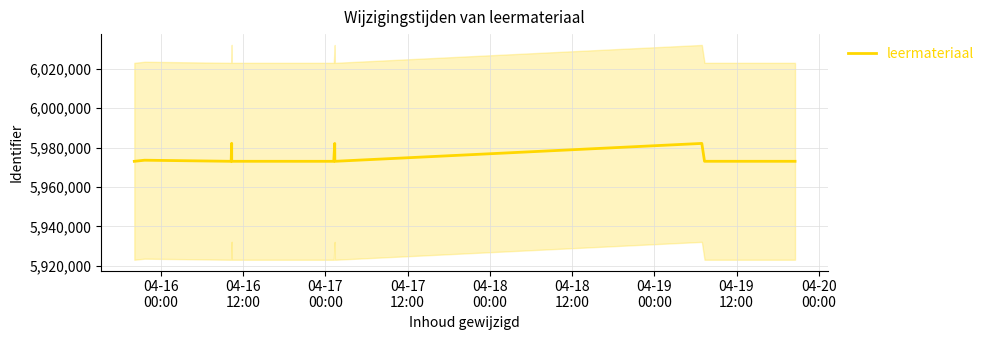

How many lines are shown in the chart?

1